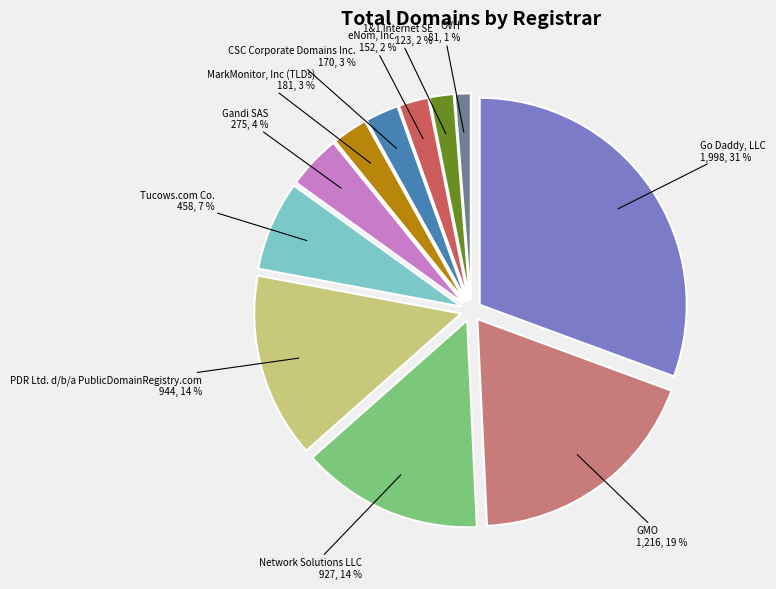

The CSC Corporate Domains Inc. slice represents 9% of the pie. True or false?

False